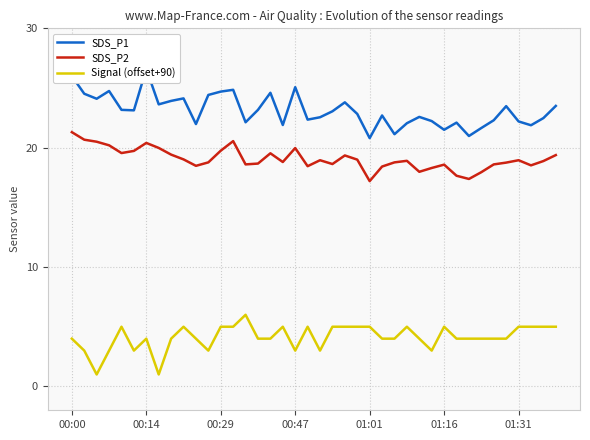

Is it true that Signal (offset+90) equals 1.2 at 01:16?

False